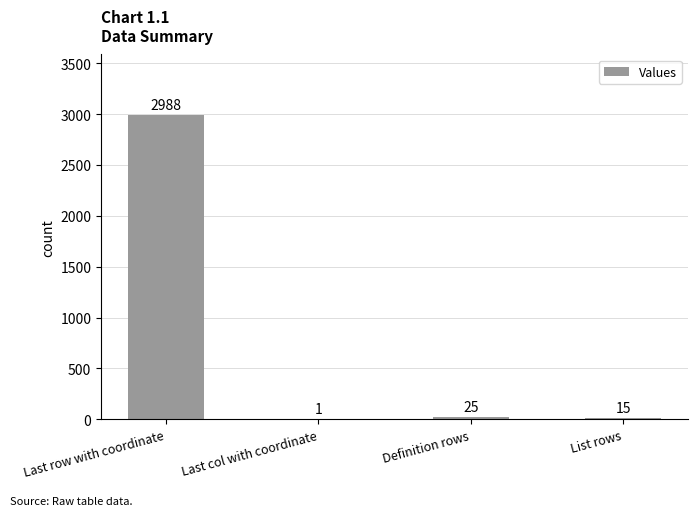

Where is the data nearest to the value 1494?

Definition rows